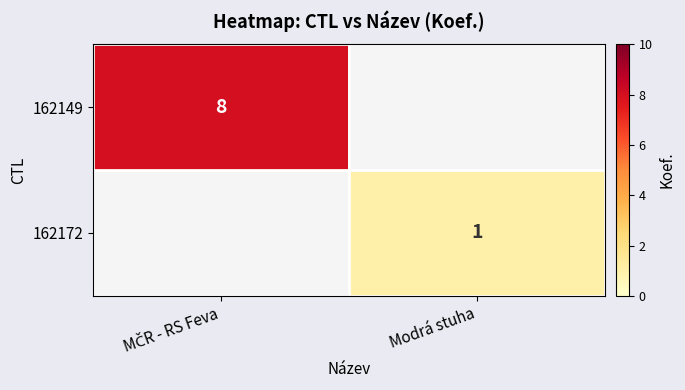

The 162172 series shows 1 at Modrá stuha. True or false?

True